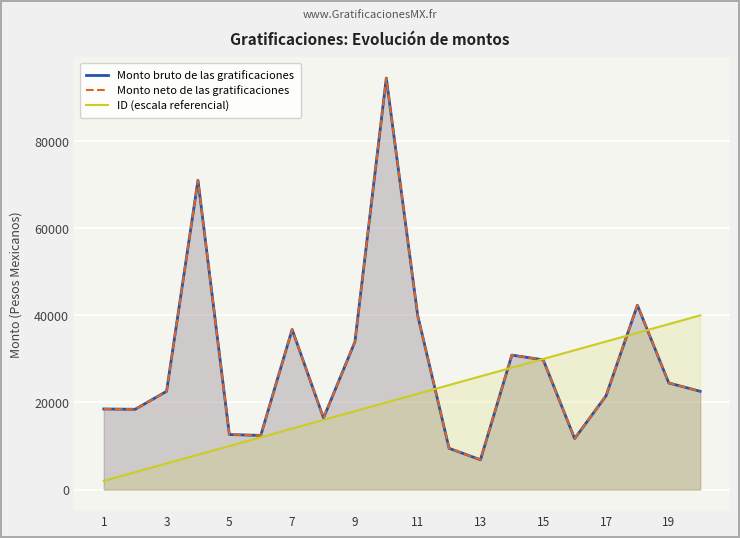

Reading left to right, extract all data points from this chart.

Monto bruto de las gratificaciones: 18507.4	18438.0	22568.0	71029.0	12639.8	12438.0	36764.0	16438.0	33932.0	94500.0	40001.2	9476.0	6841.1	30886.0	29792.8	11708.0	21525.5	42339.4	24476.0	22568.0
Monto neto de las gratificaciones: 18507.4	18438.0	22568.0	71029.0	12639.8	12438.0	36764.0	16438.0	33932.0	94500.0	40001.2	9476.0	6841.1	30886.0	29792.8	11708.0	21525.5	42339.4	24476.0	22568.0
ID (escala referencial): 2000.0	4000.0	6000.0	8000.0	10000.0	12000.0	14000.0	16000.0	18000.0	20000.0	22000.0	24000.0	26000.0	28000.0	30000.0	32000.0	34000.0	36000.0	38000.0	40000.0